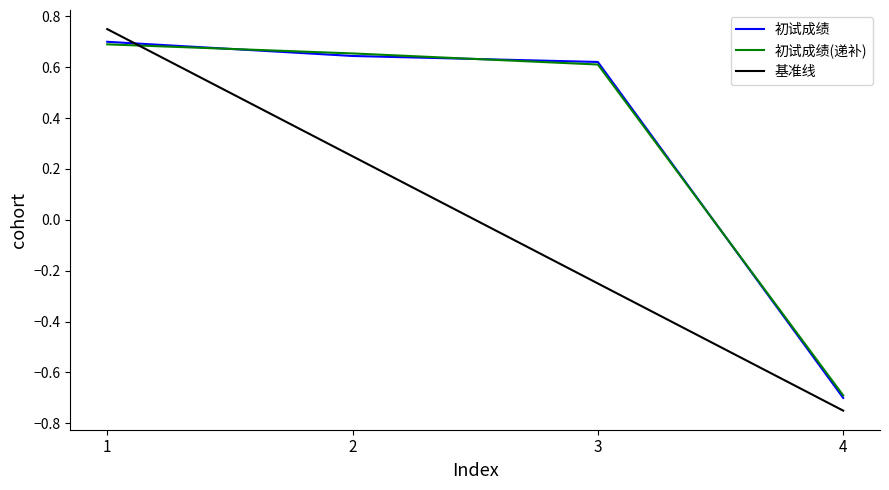

Count the values in the range 0 to 1.

3